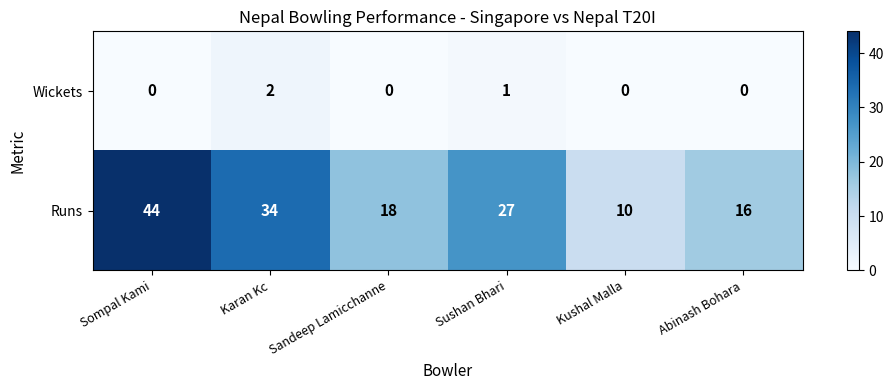

Which series has the widest spread of values?

Runs